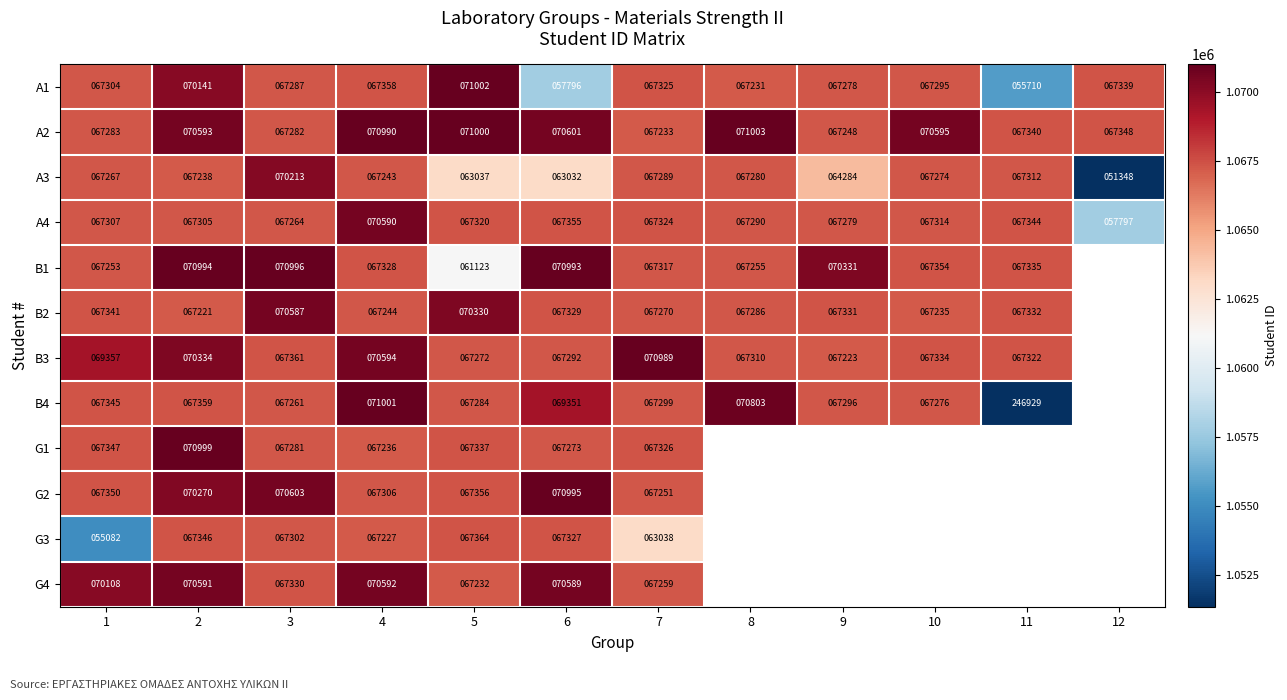

What is the spread (max minus min) of values at 1?

15026